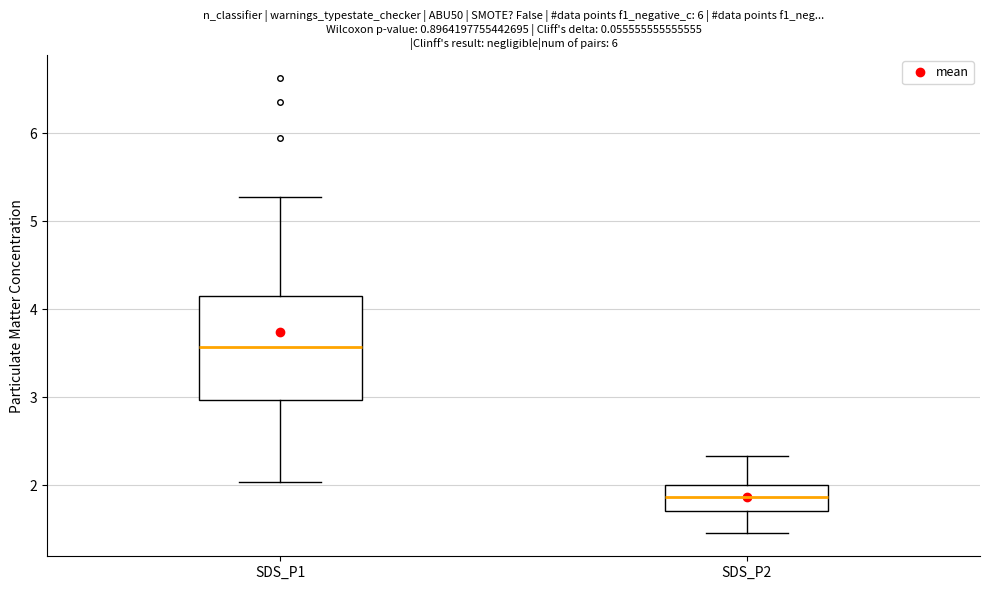

Comparing the boxes themselves (not the whiskers), which one is the tallest?

SDS_P1